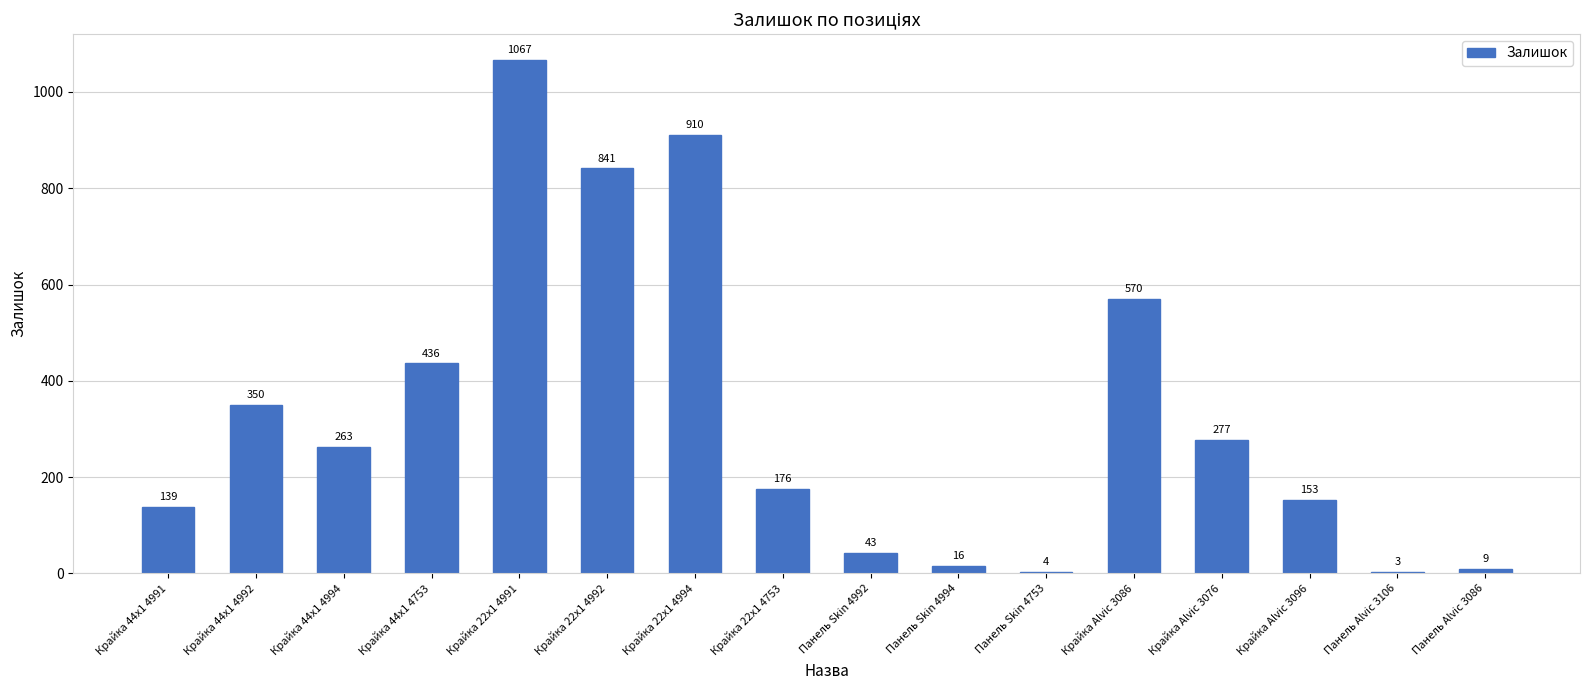

Where is the data nearest to the value 535?

Крайка Alvic 3086